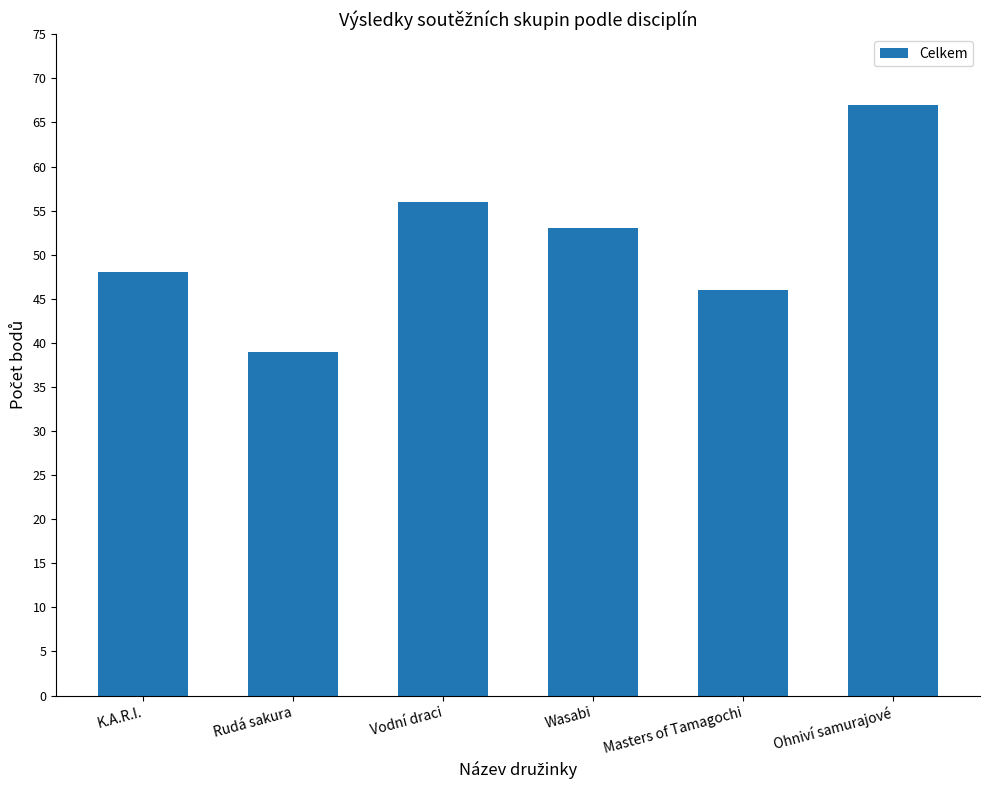

Where is the data nearest to the value 53?

Wasabi